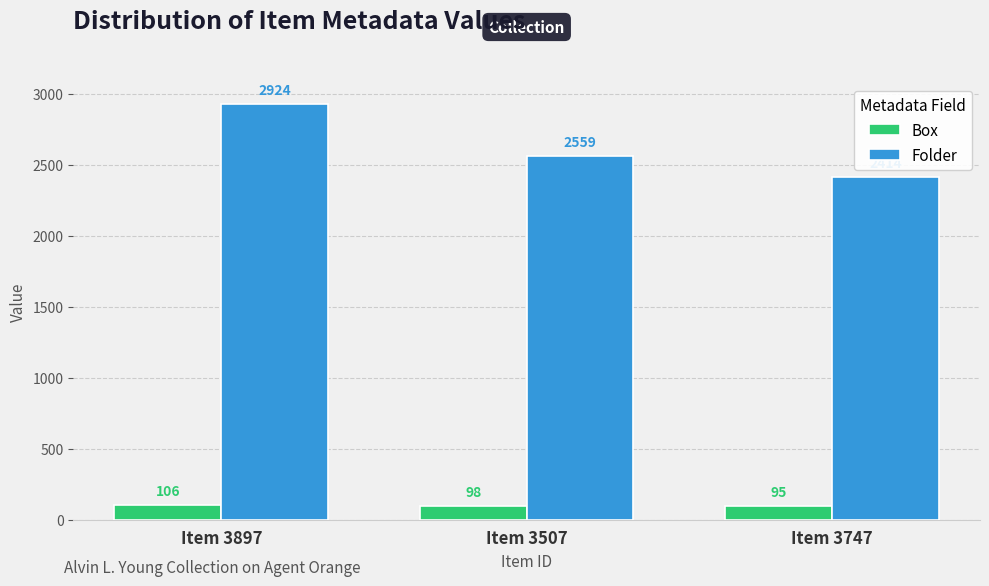

Rank the categories by Box value from highest to lowest.

Item 3897, Item 3507, Item 3747